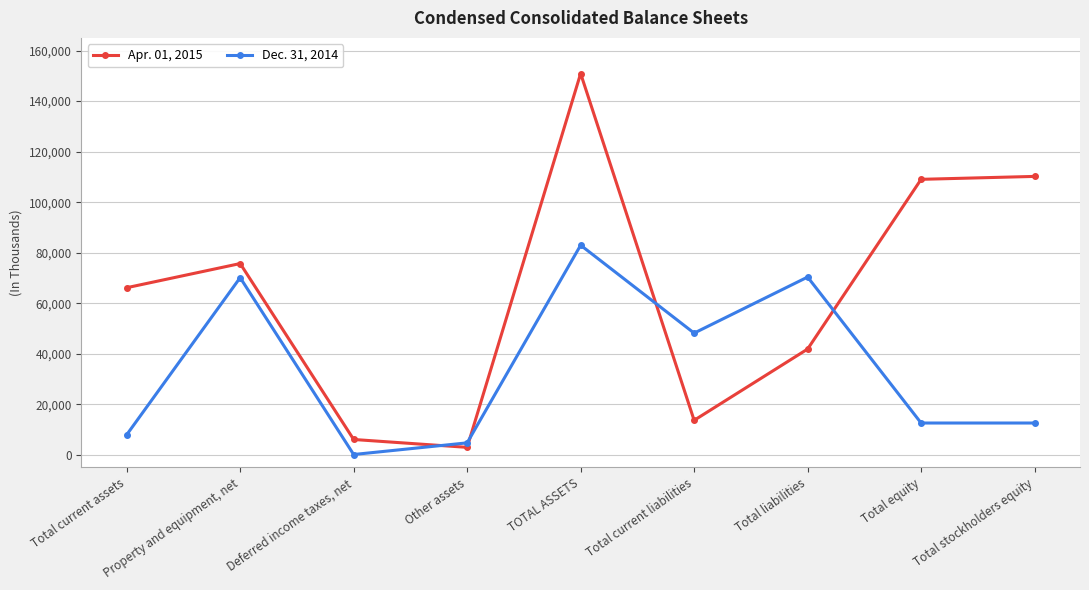

List the labels in order of Apr. 01, 2015 value, smallest first.

Other assets, Deferred income taxes, net, Total current liabilities, Total liabilities, Total current assets, Property and equipment, net, Total equity, Total stockholders equity, TOTAL ASSETS